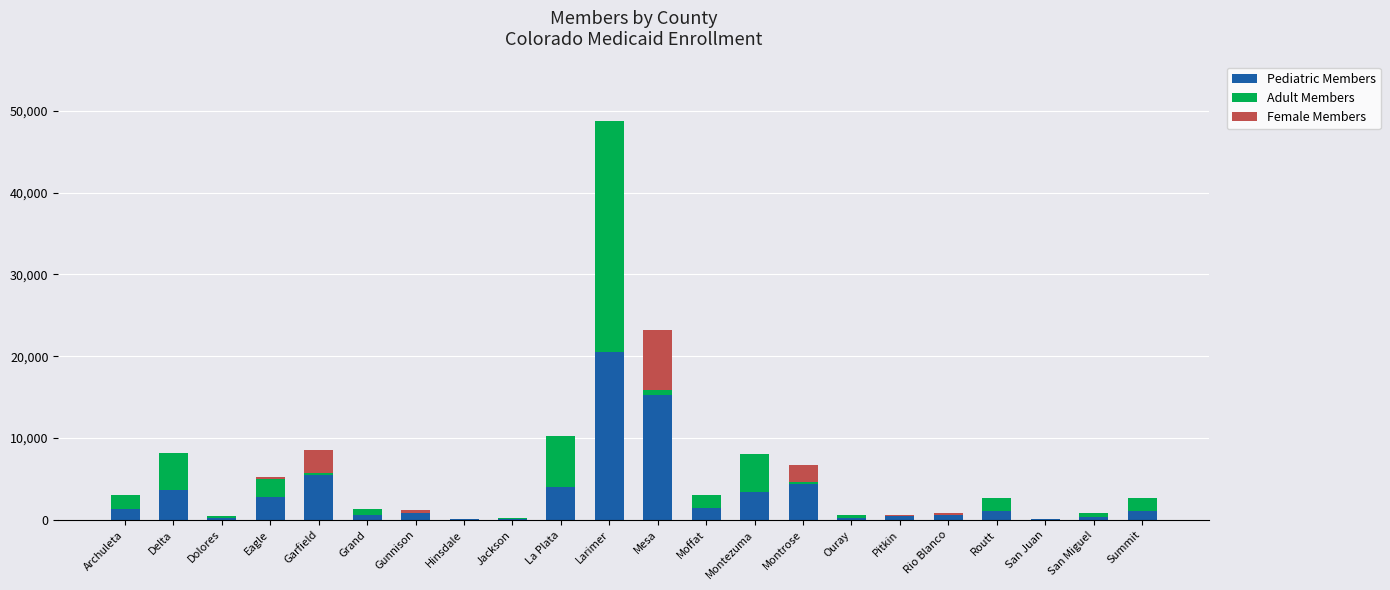

How many series are shown in this chart?

3